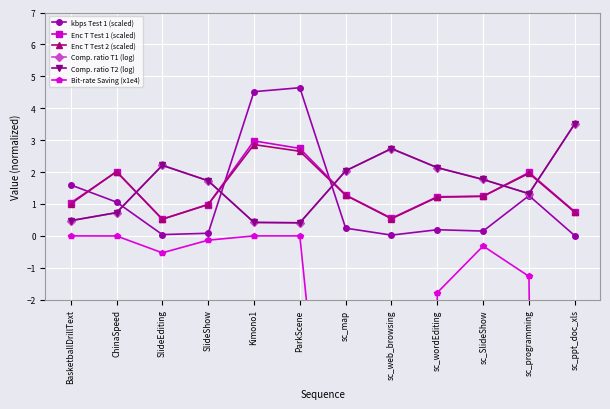

How many intersections are there between kbps Test 1 (scaled) and Comp. ratio T1 (log)?

3